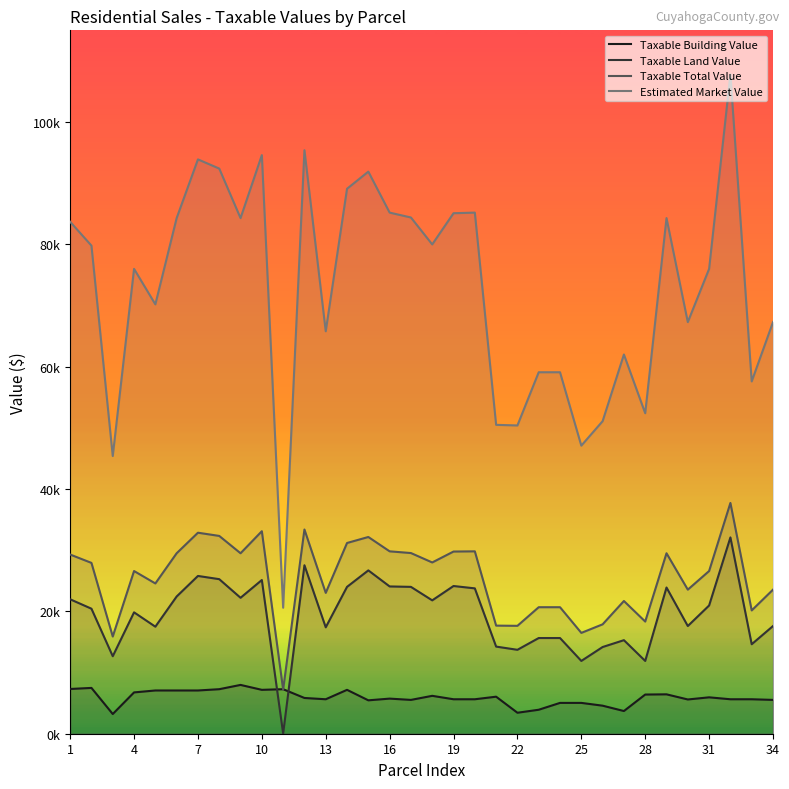

Where does the Taxable Total Value series first go above 27930?

1